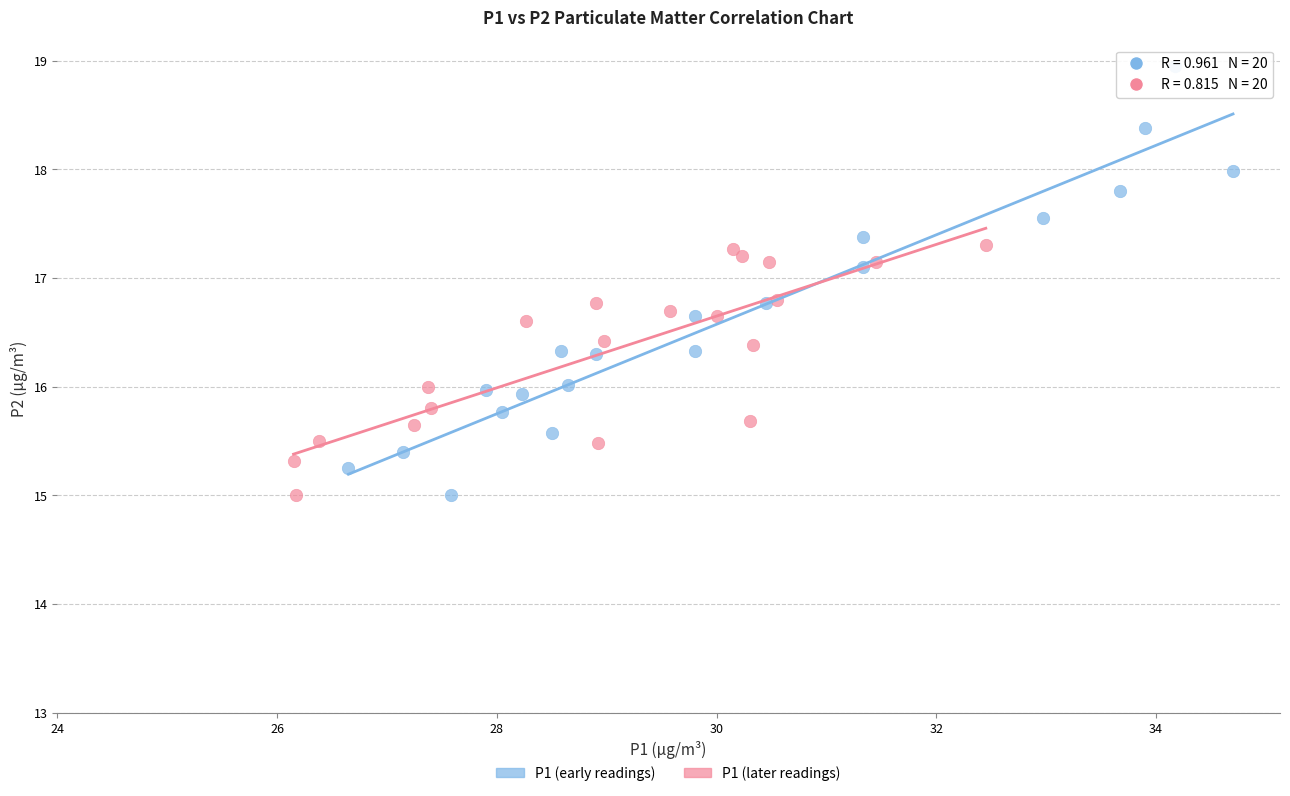

Which series has the widest spread of Y values?

P1 (early readings)